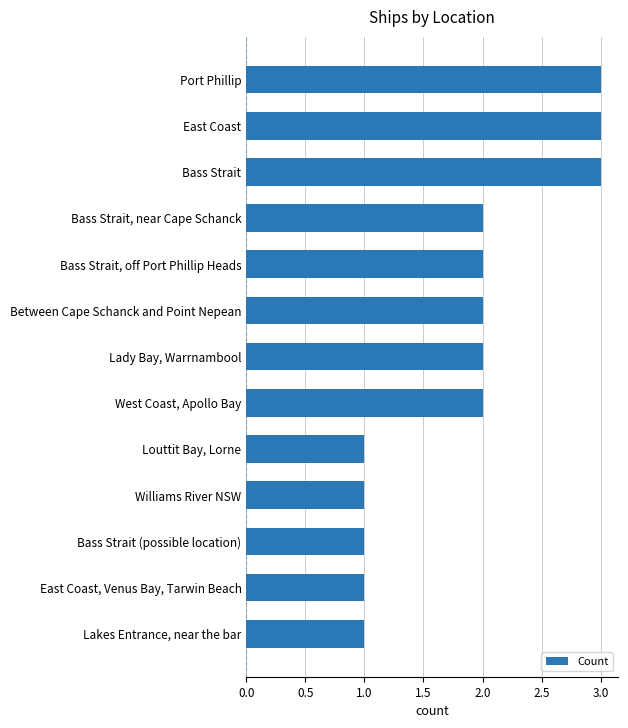

How many series are shown in this chart?

1